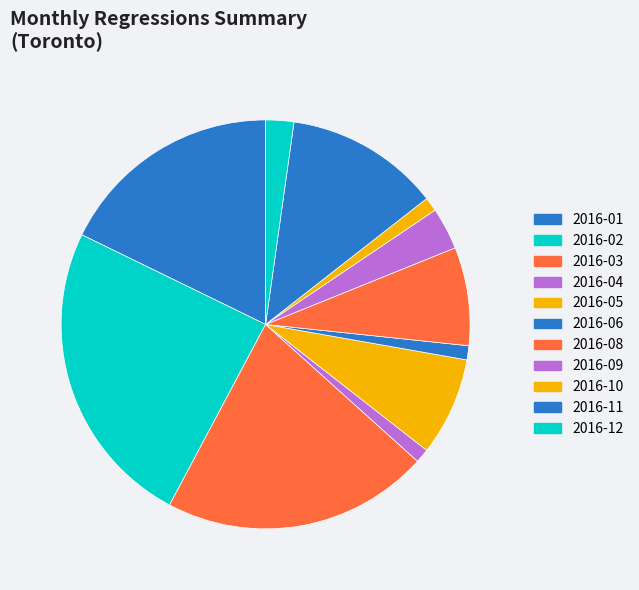

Does 2016-11 represent more than half of the total?

No